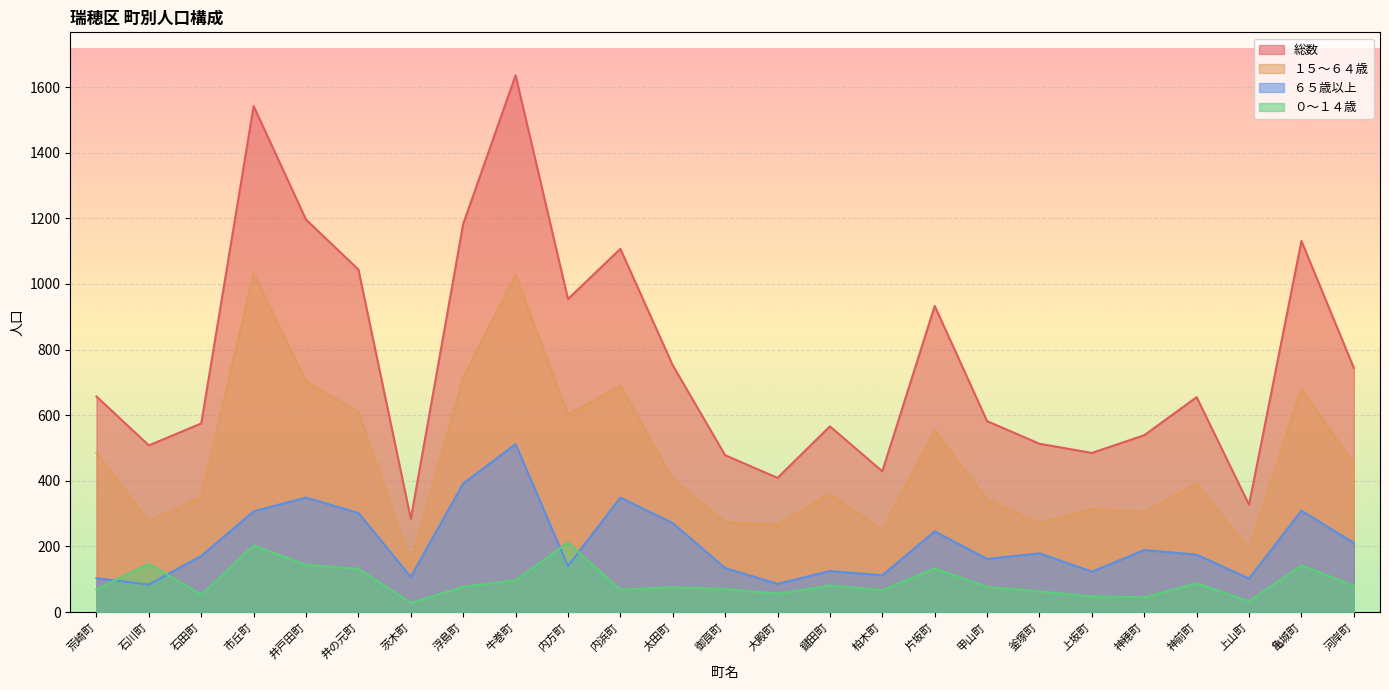

What is the difference between the maximum and minimum values in the 総数 series?

1352